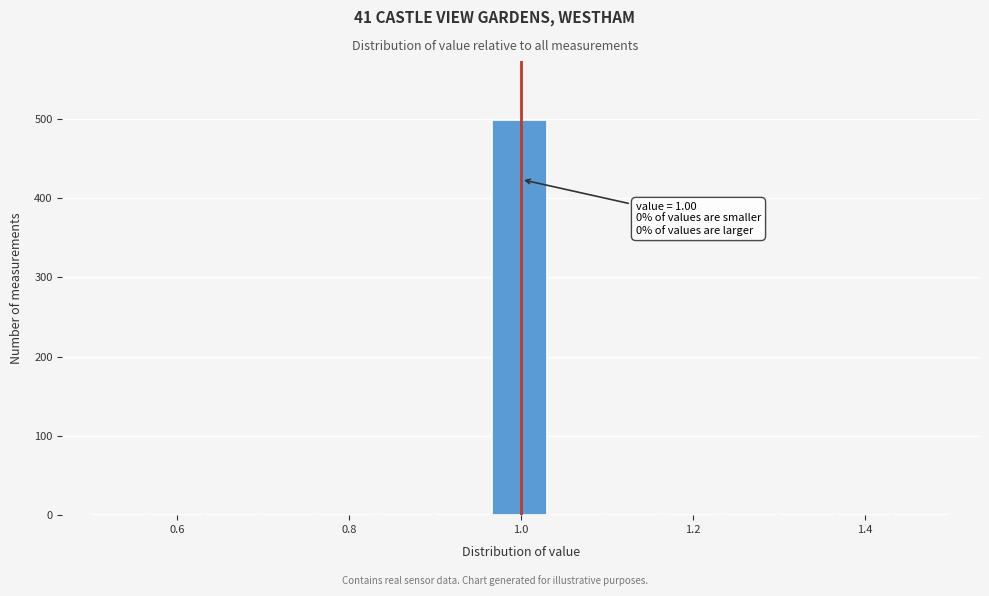

Read against the x-axis, roughly where is the centre of the tallest bar?

1.00